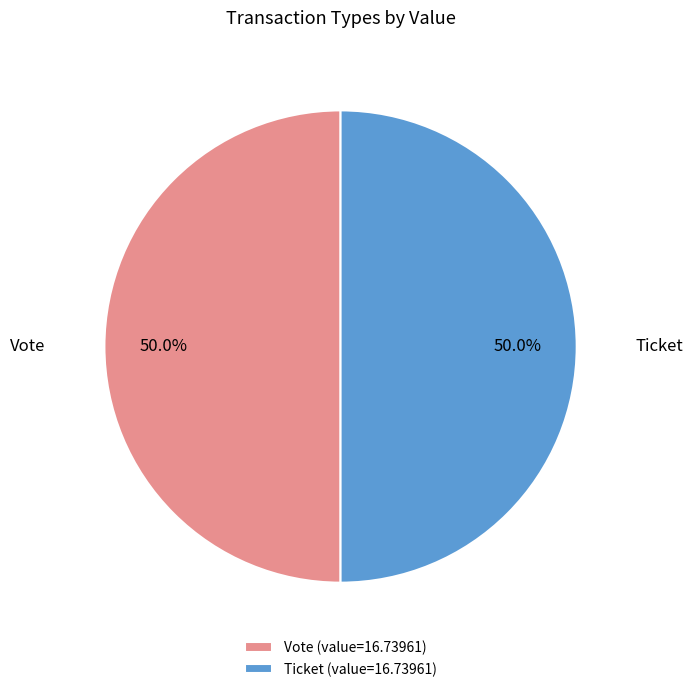

How many segments does this pie chart have?

2